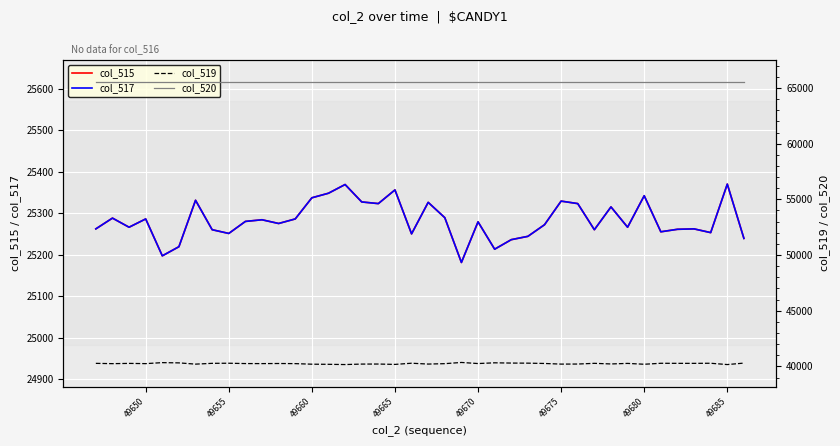

The value of col_517 at 20 is 38548. True or false?

False